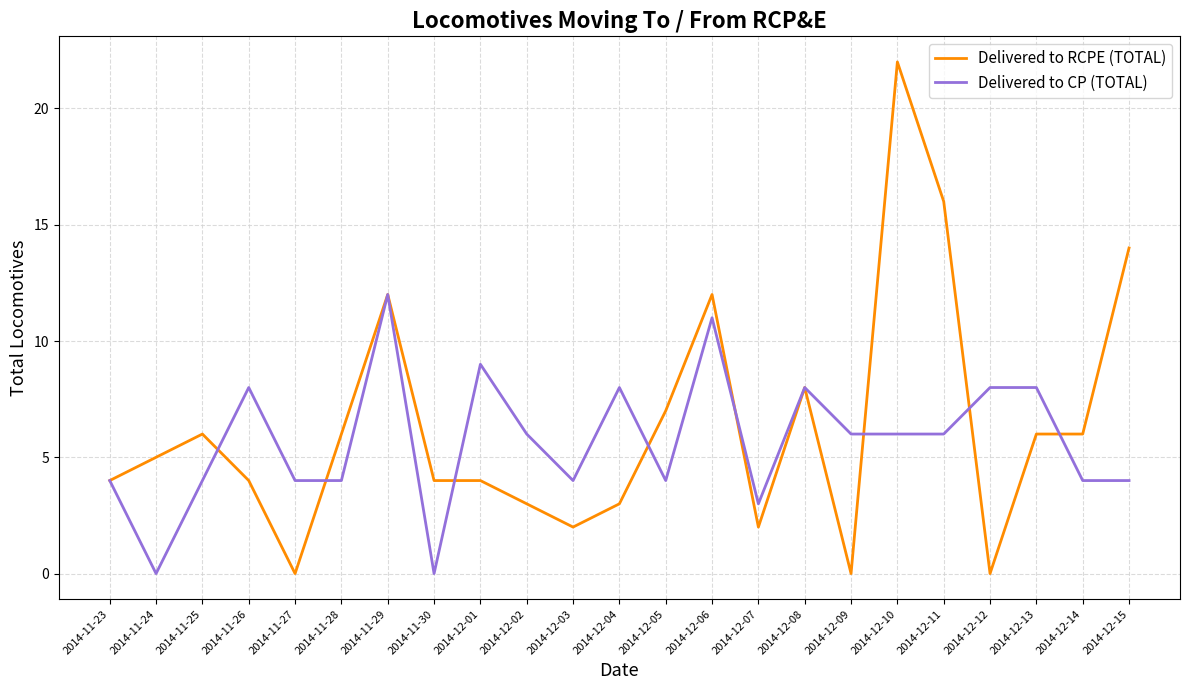

At which category is the sum across all series the highest?

2014-12-10